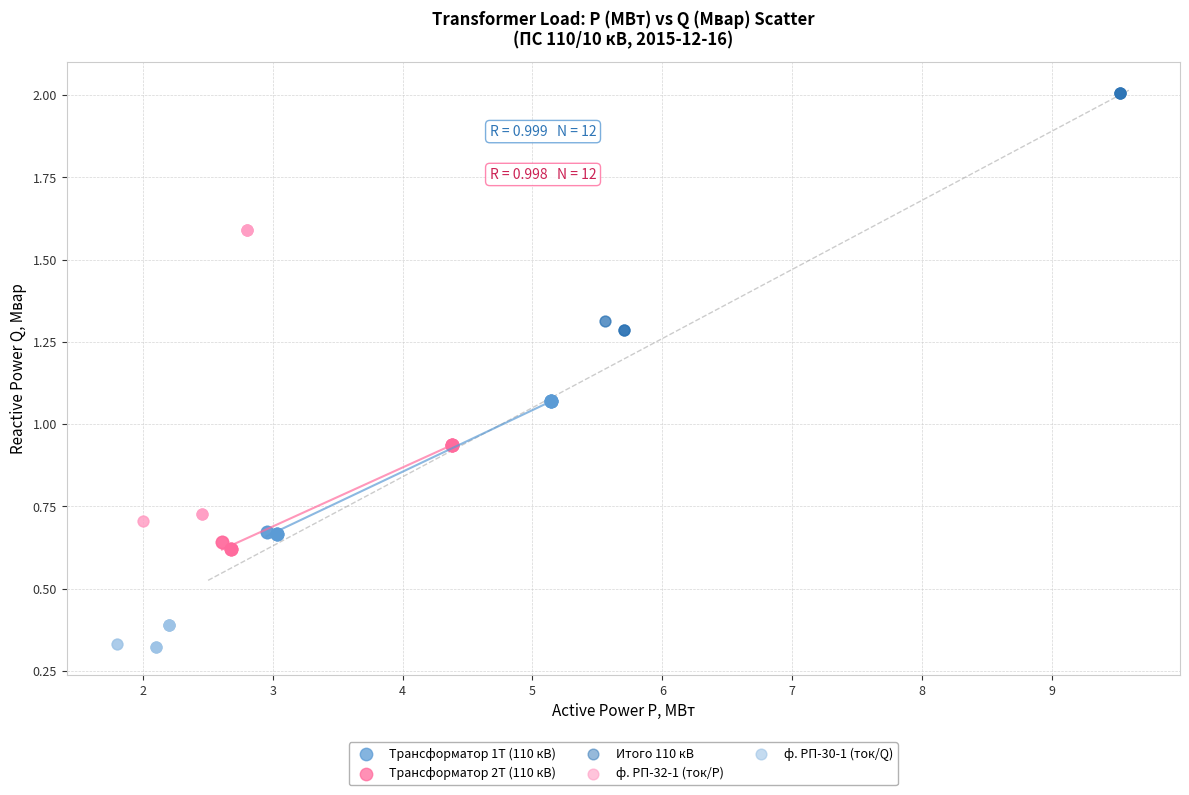

Which series reaches the maximum Y coordinate?

Итого 110 кВ